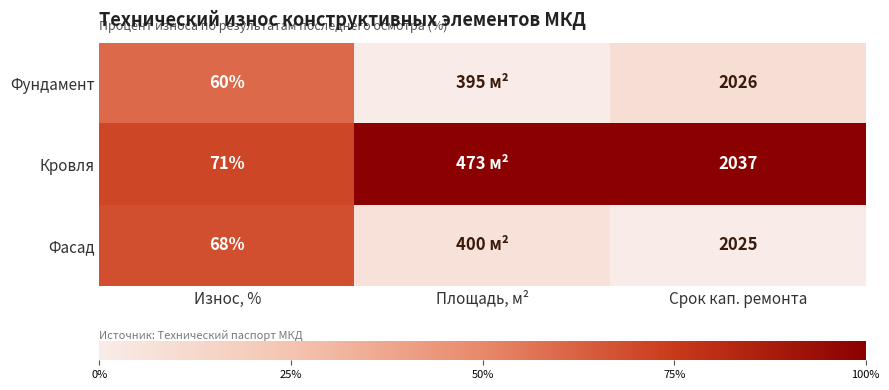

At Срок кап. ремонта, list the series in order from largest to smallest.

Кровля, Фундамент, Фасад